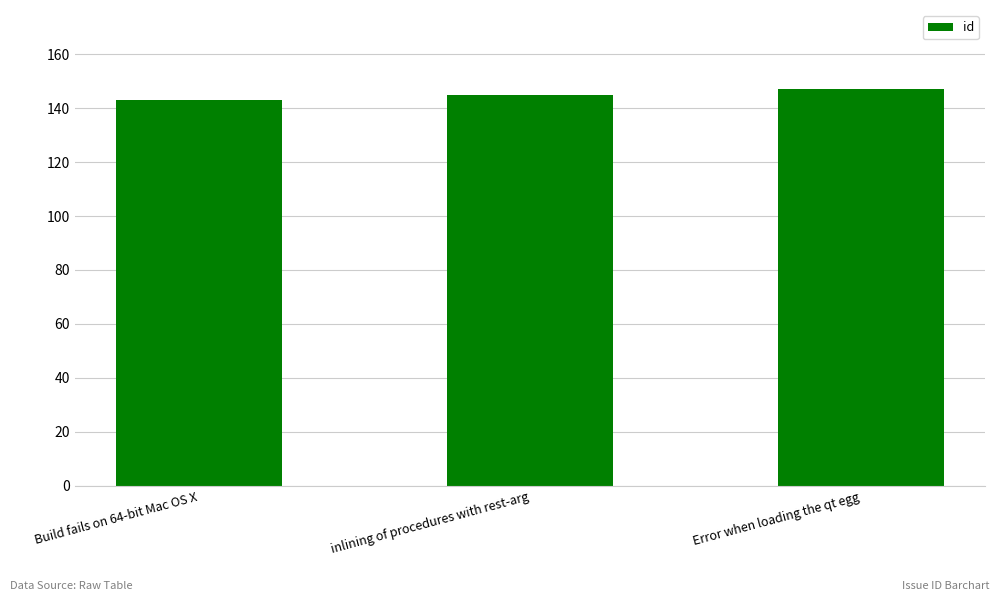

Between inlining of procedures with rest-arg and Error when loading the qt egg, which is larger?

Error when loading the qt egg